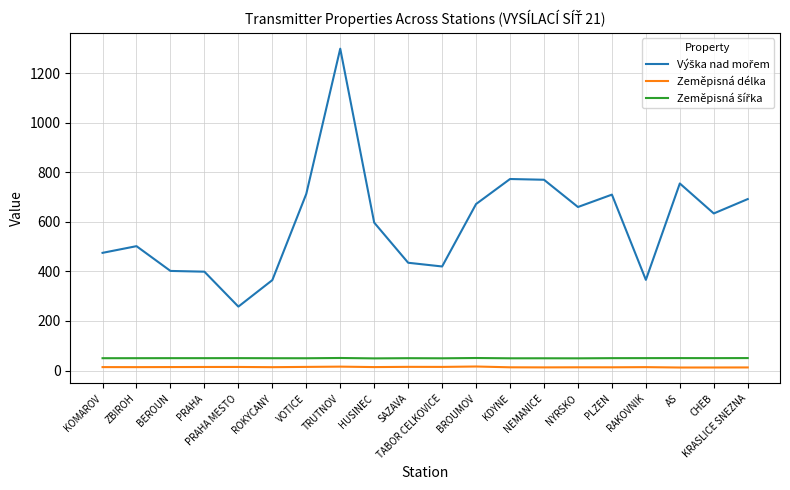

At which category is the sum across all series the highest?

TRUTNOV